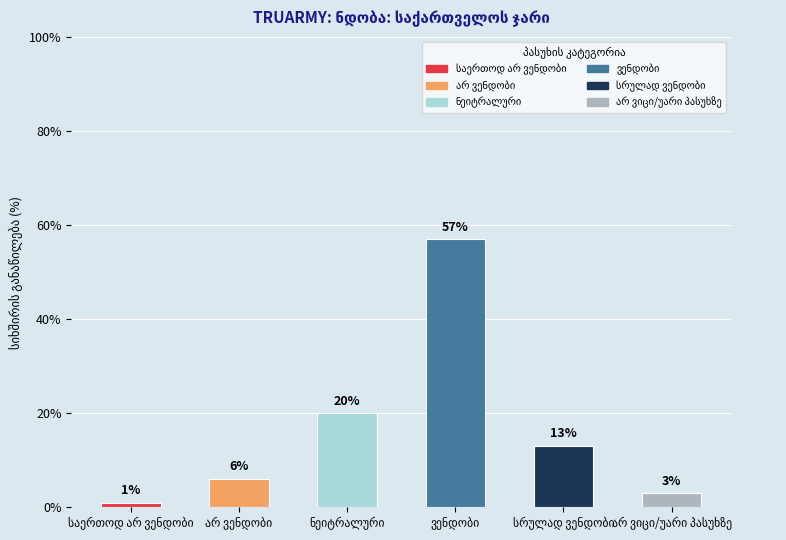

What is the average value?

17